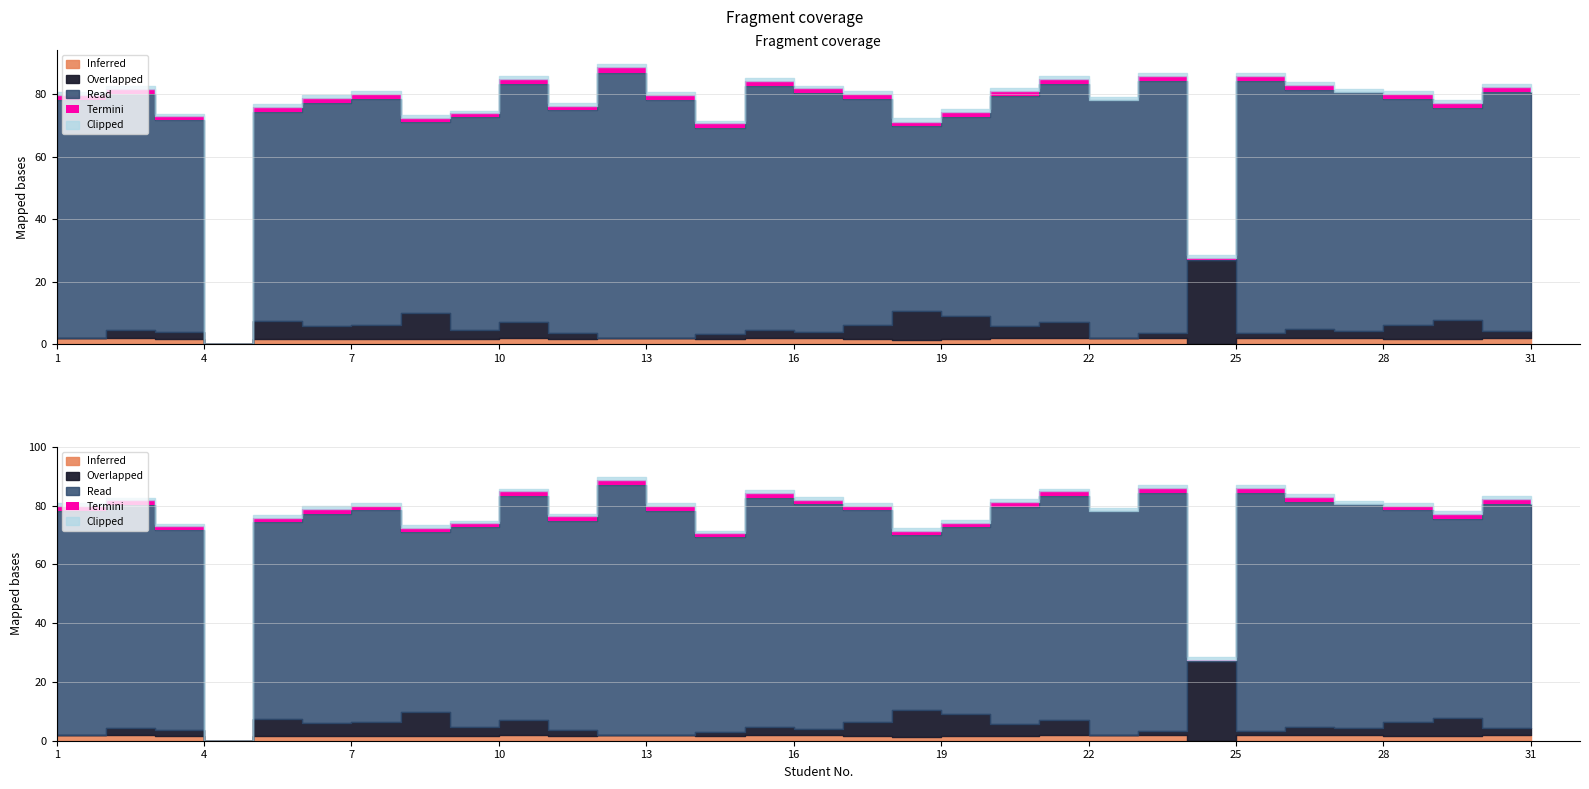

Between 24 and 18, which is larger?

18